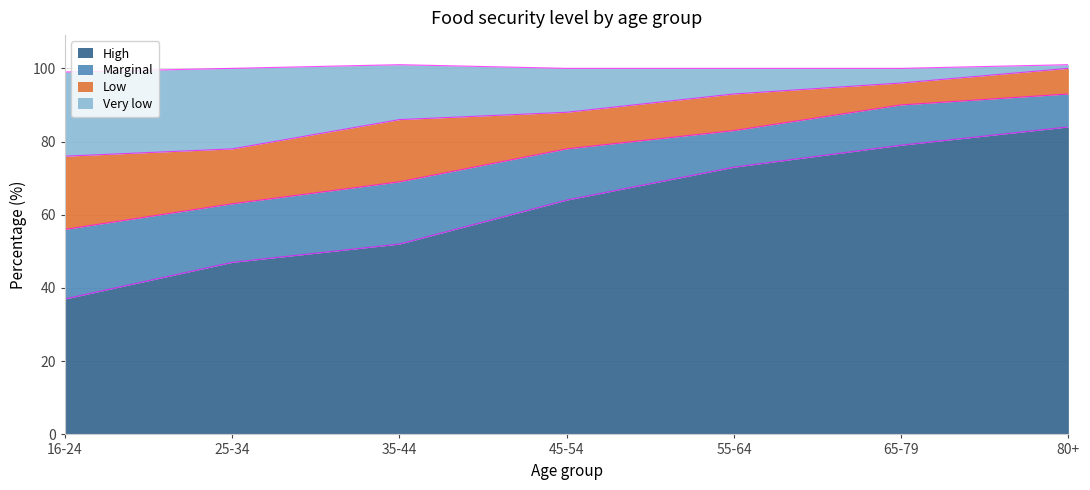

What is the approximate value of High at 65-79, to the nearest 5?

80